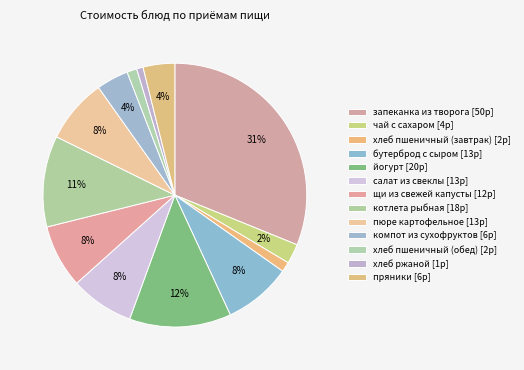

Count the number of slices in the pie.

13